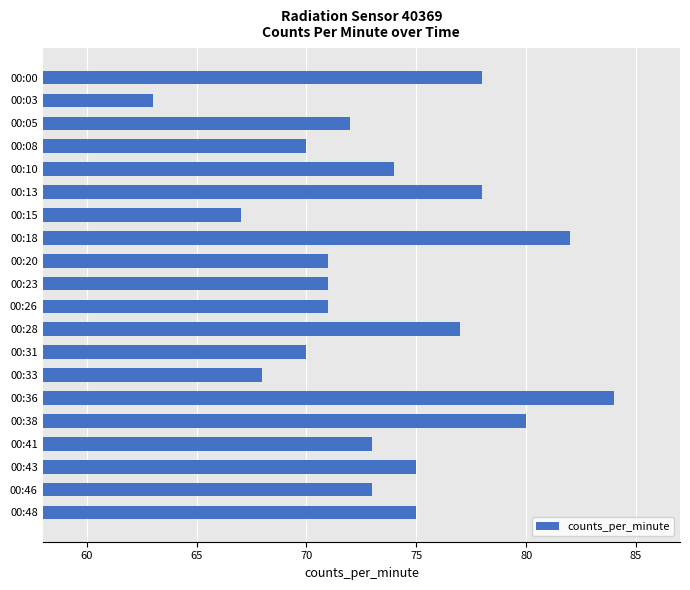

What is the value of the 7th bar from the top?

67